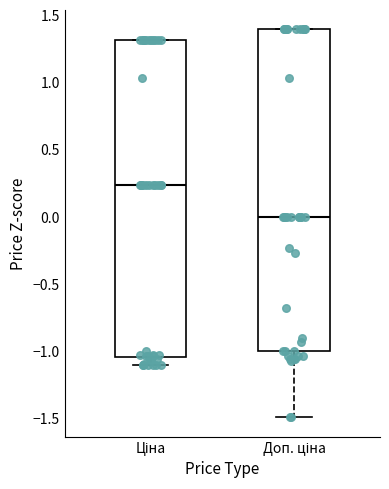

Reading left to right, read every box against the y-axis: the position of its median line, the range the box covers, and the ends of its whiskers. The values are not printed on the chart, so give them approximately, as read against the axis.

Ціна: median 0.25, box -1.05 to 1.30, whiskers -1.10 to 1.30
Доп. ціна: median 0.00, box -1.00 to 1.40, whiskers -1.50 to 1.40